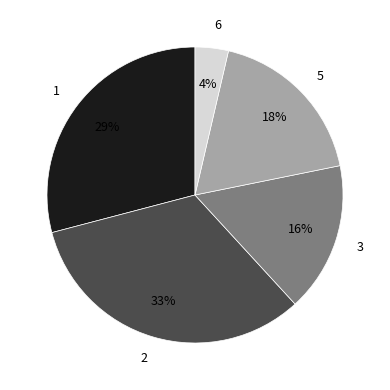

How many slices are in this pie chart?

5